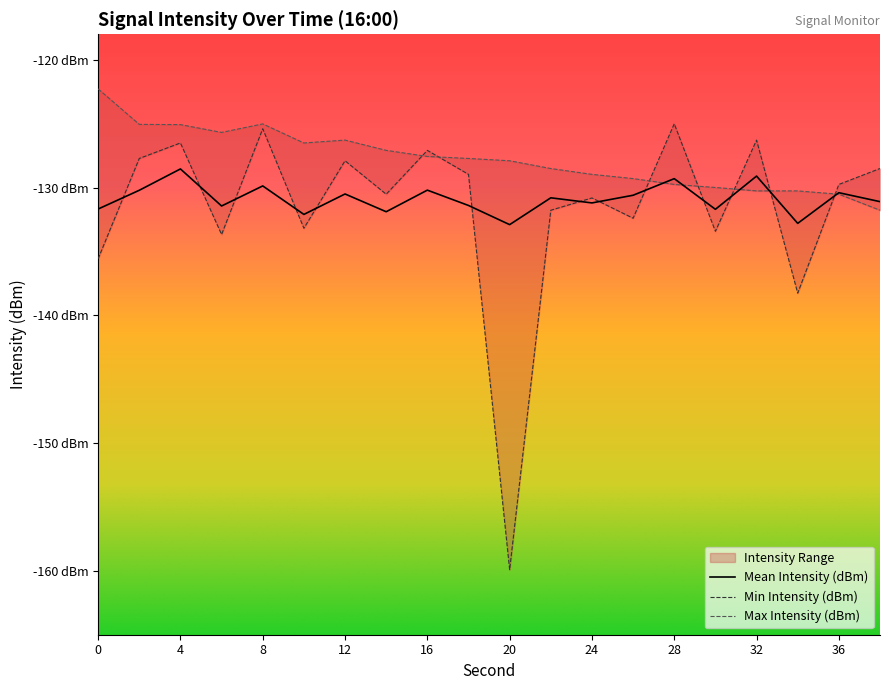

At how many categories does at least one series exceed -137?

20